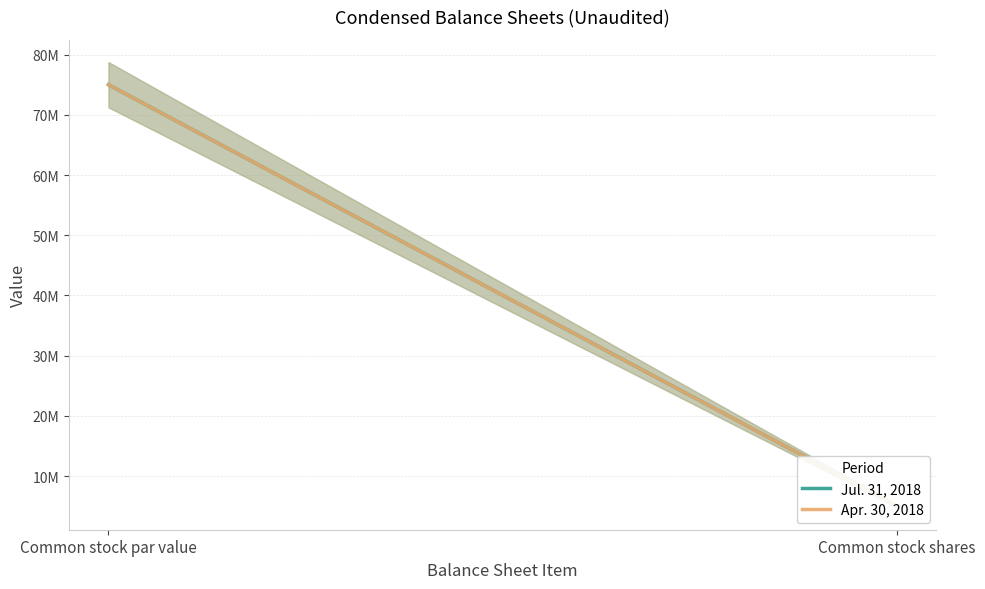

Which series has the largest total across all categories?

Jul. 31, 2018